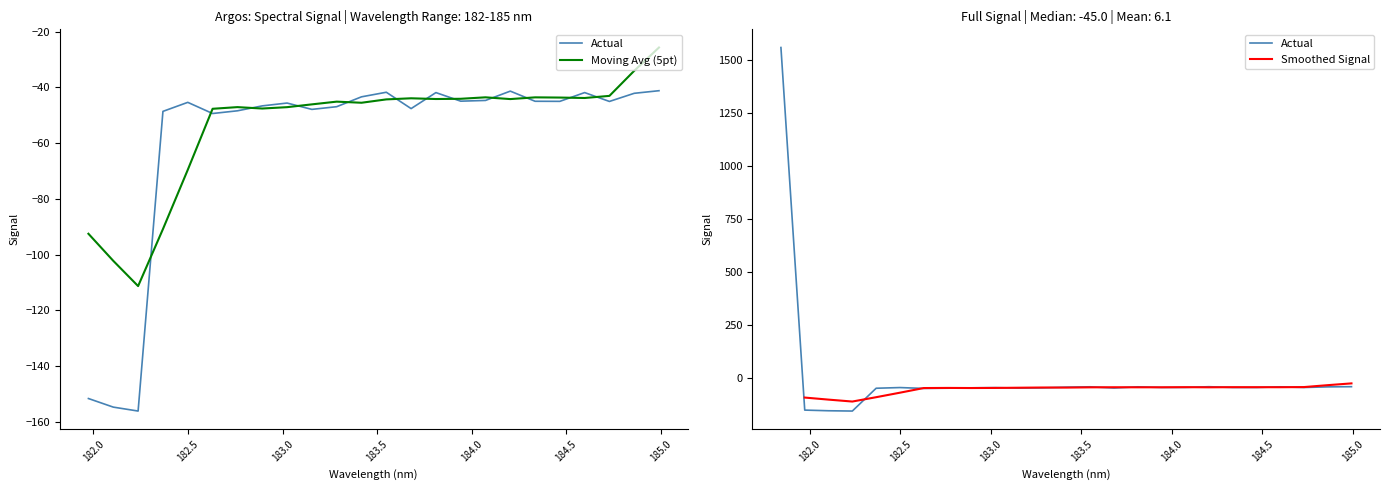

How many values are below -45?

13